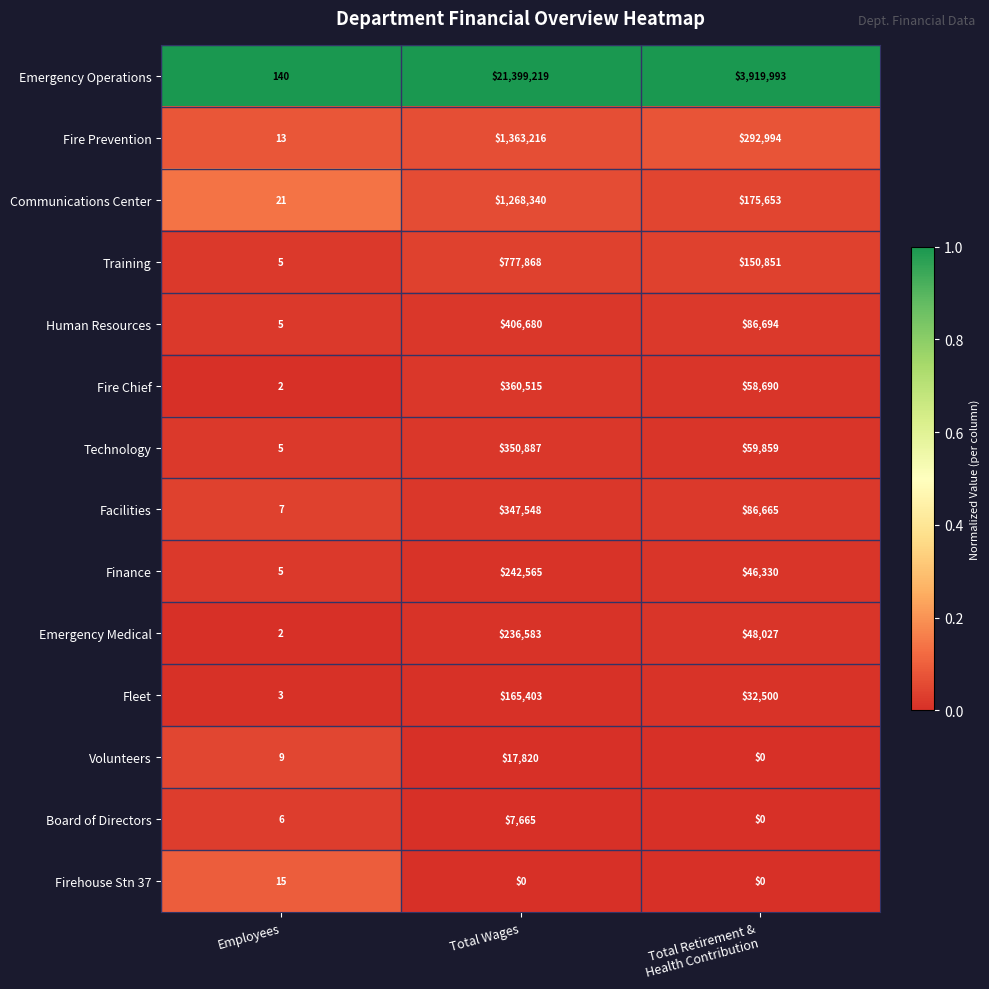

At which label does Facilities first exceed 86665?

Total Wages